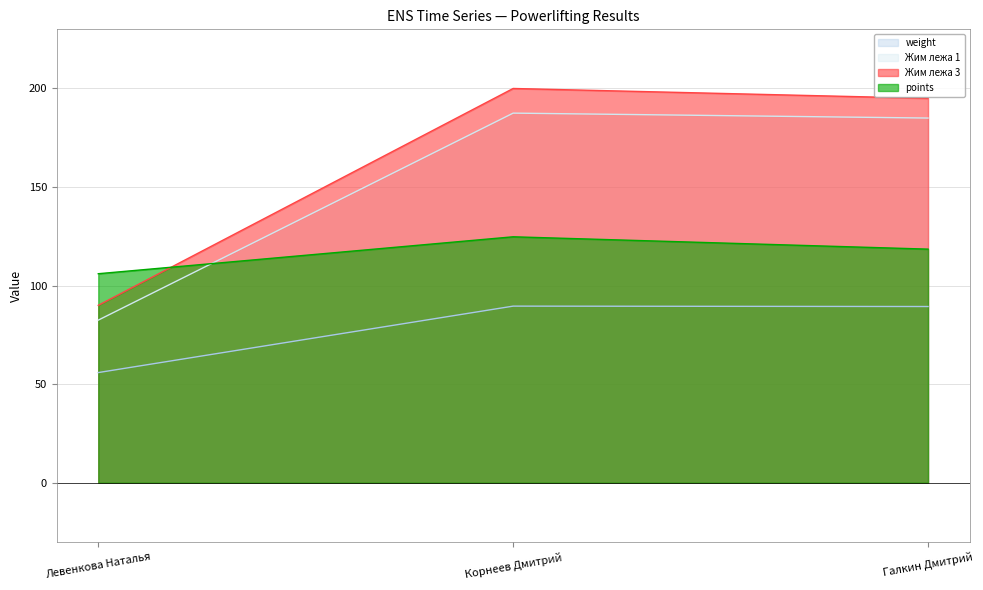

What is the label of the 1st point from the left?

Левенкова Наталья